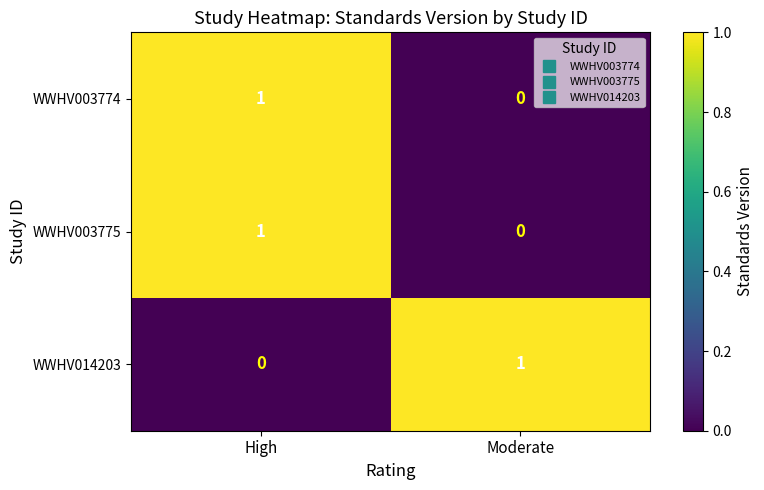

At how many categories does at least one series exceed 0?

2